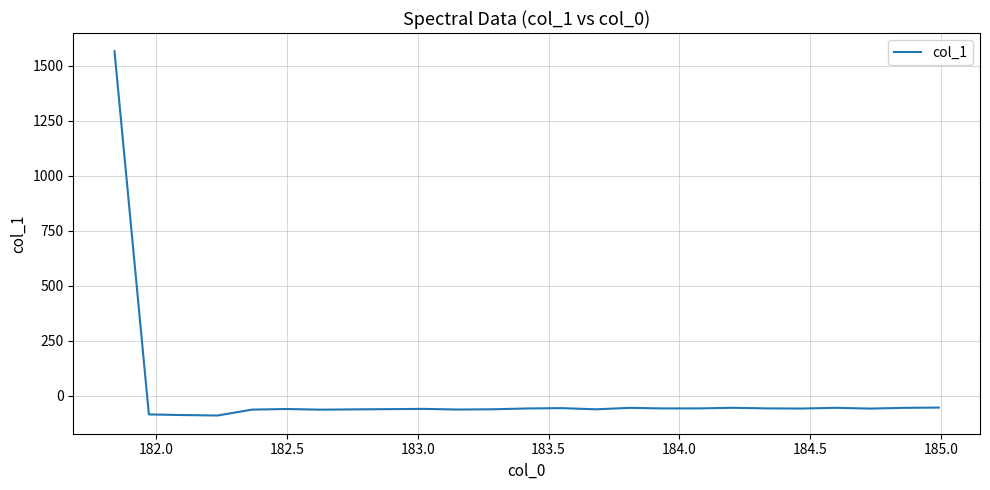

What is the greatest value displayed?

1566.9